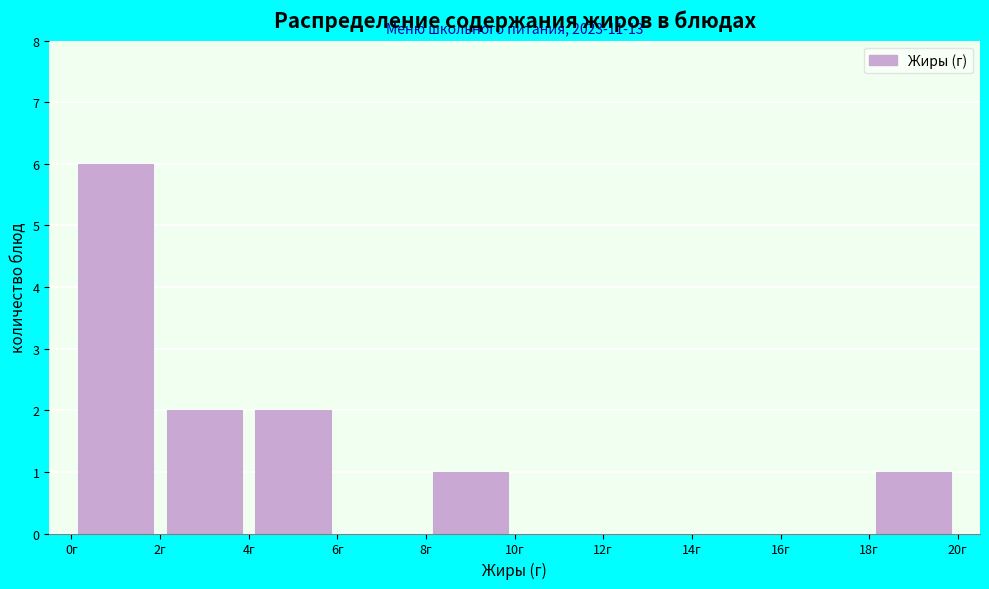

Over which range of the x-axis is the bar tallest?

0 to 2